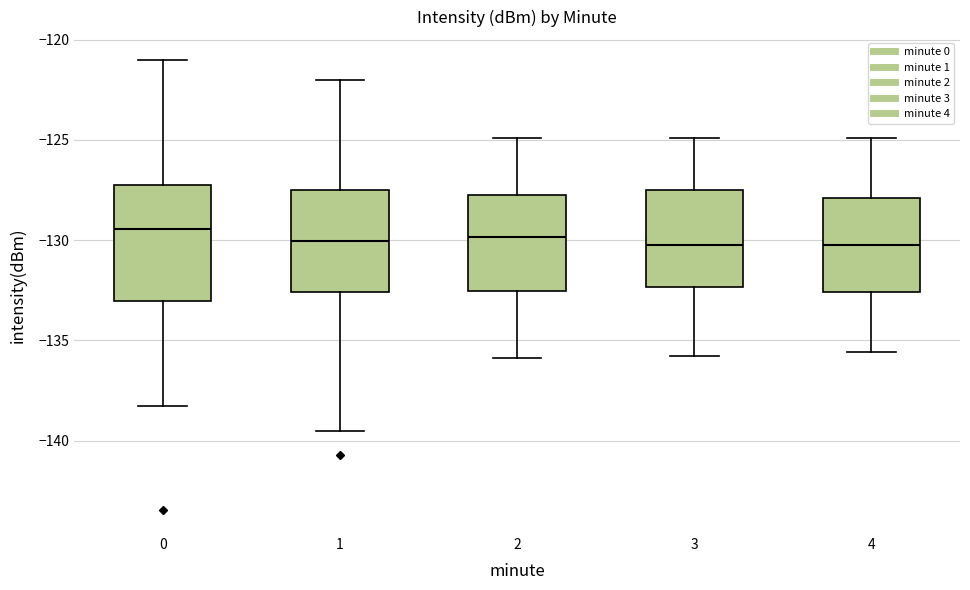

Reading left to right, read every box against the y-axis: the position of its median line, the range the box covers, and the ends of its whiskers. The values are not printed on the chart, so give them approximately, as read against the axis.

0: median -129.5, box -133.0 to -127.5, whiskers -138.5 to -121.0
1: median -130.0, box -132.5 to -127.5, whiskers -139.5 to -122.0
2: median -130.0, box -132.5 to -127.5, whiskers -136.0 to -125.0
3: median -130.0, box -132.5 to -127.5, whiskers -136.0 to -125.0
4: median -130.0, box -132.5 to -128.0, whiskers -135.5 to -125.0